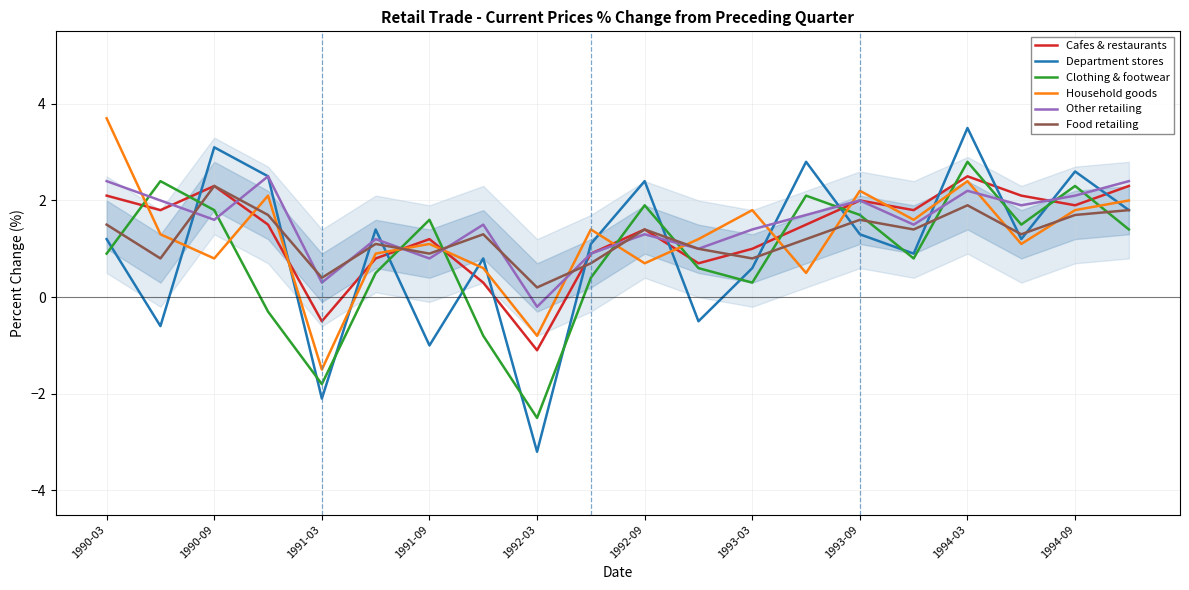

What value does the Department stores series have at 1994-09?

2.6